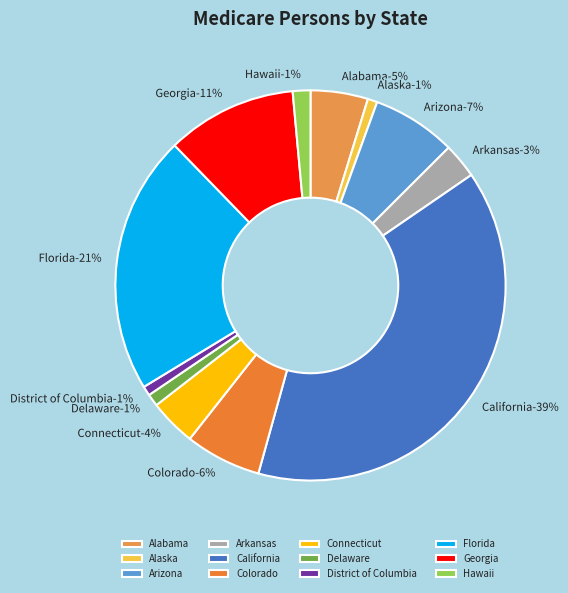

Combined, do California and Alaska account for over 50%?

No